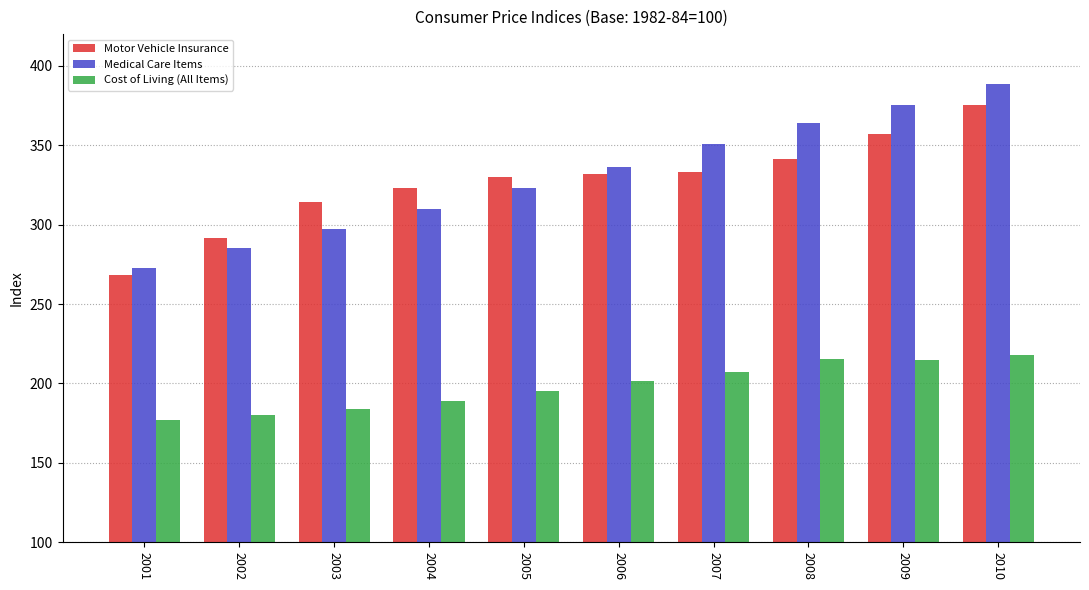

At which label does Motor Vehicle Insurance reach its minimum?

2001